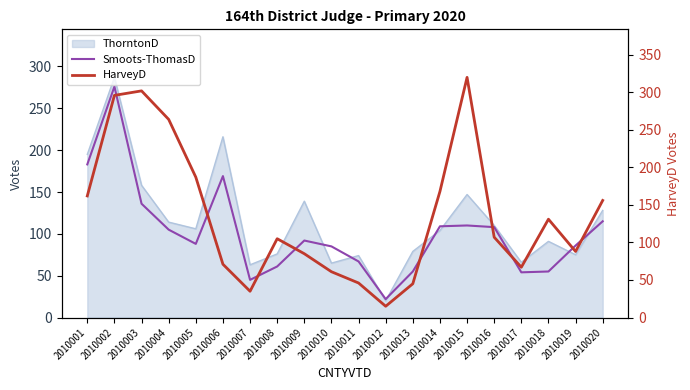

What is the value of the Smoots-ThomasD point at the 18th from the left?

55